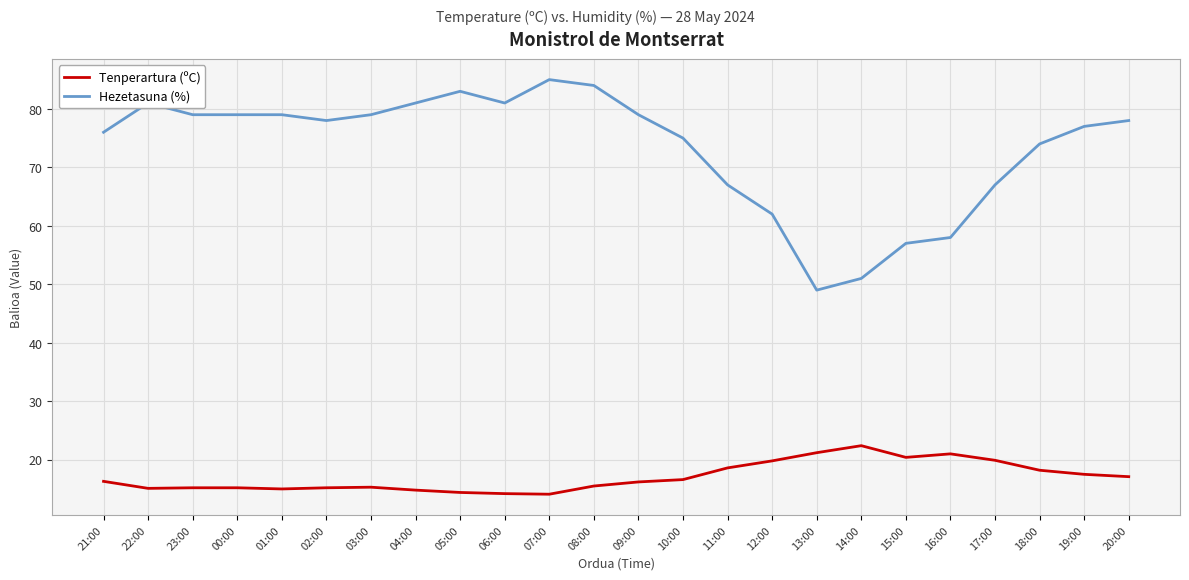

Which category has the highest value across all series?

07:00